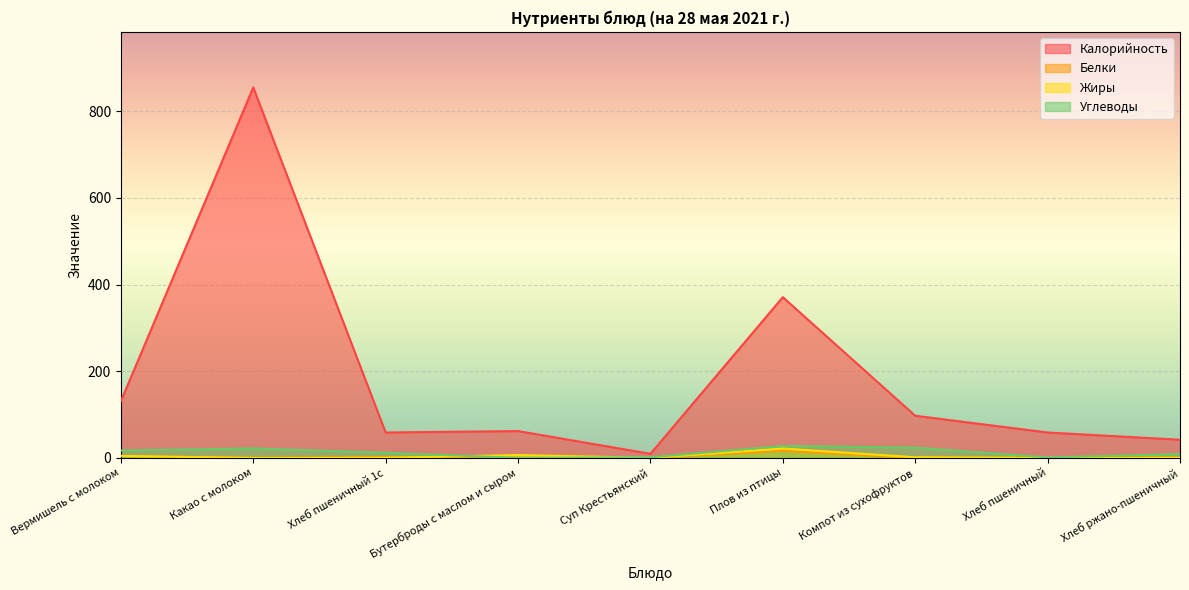

True or false: Жиры has a value of 6.8 at Бутерброды с маслом и сыром.

True